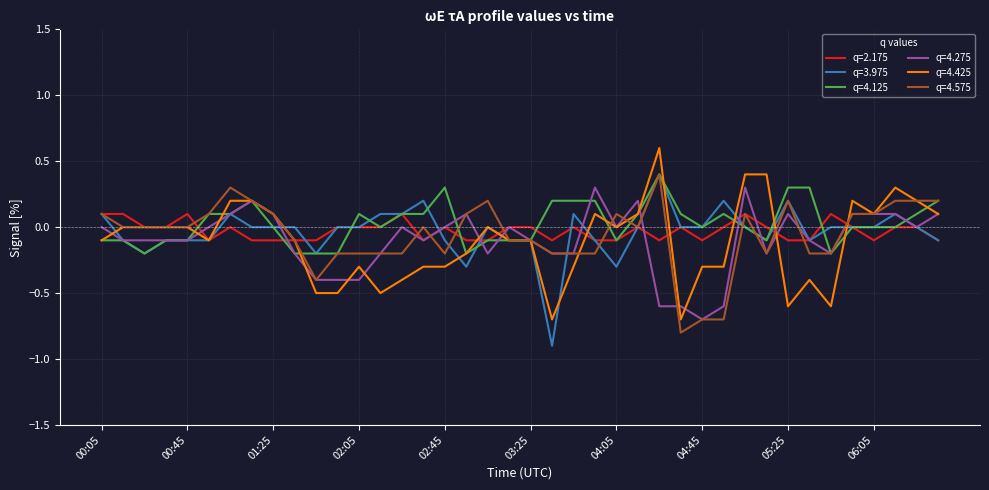

What is the smallest value displayed?

-0.9